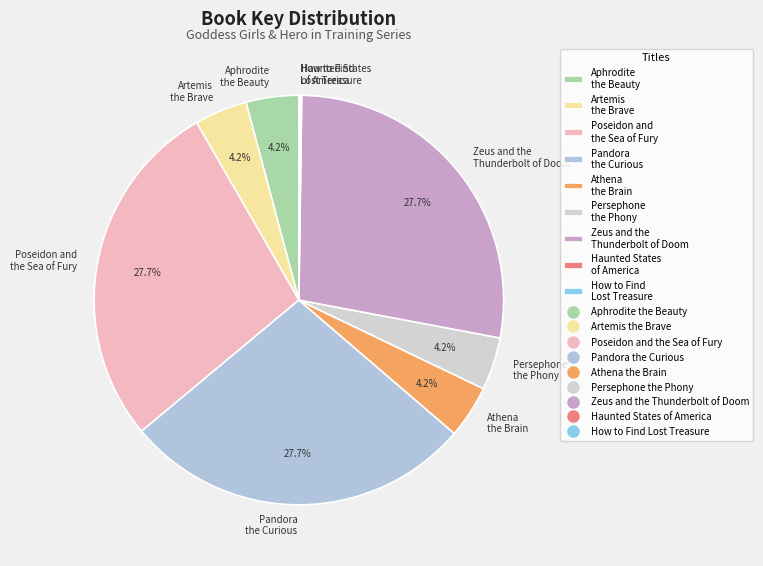

Which has a higher value, Athena the Brain or Pandora the Curious?

Pandora the Curious